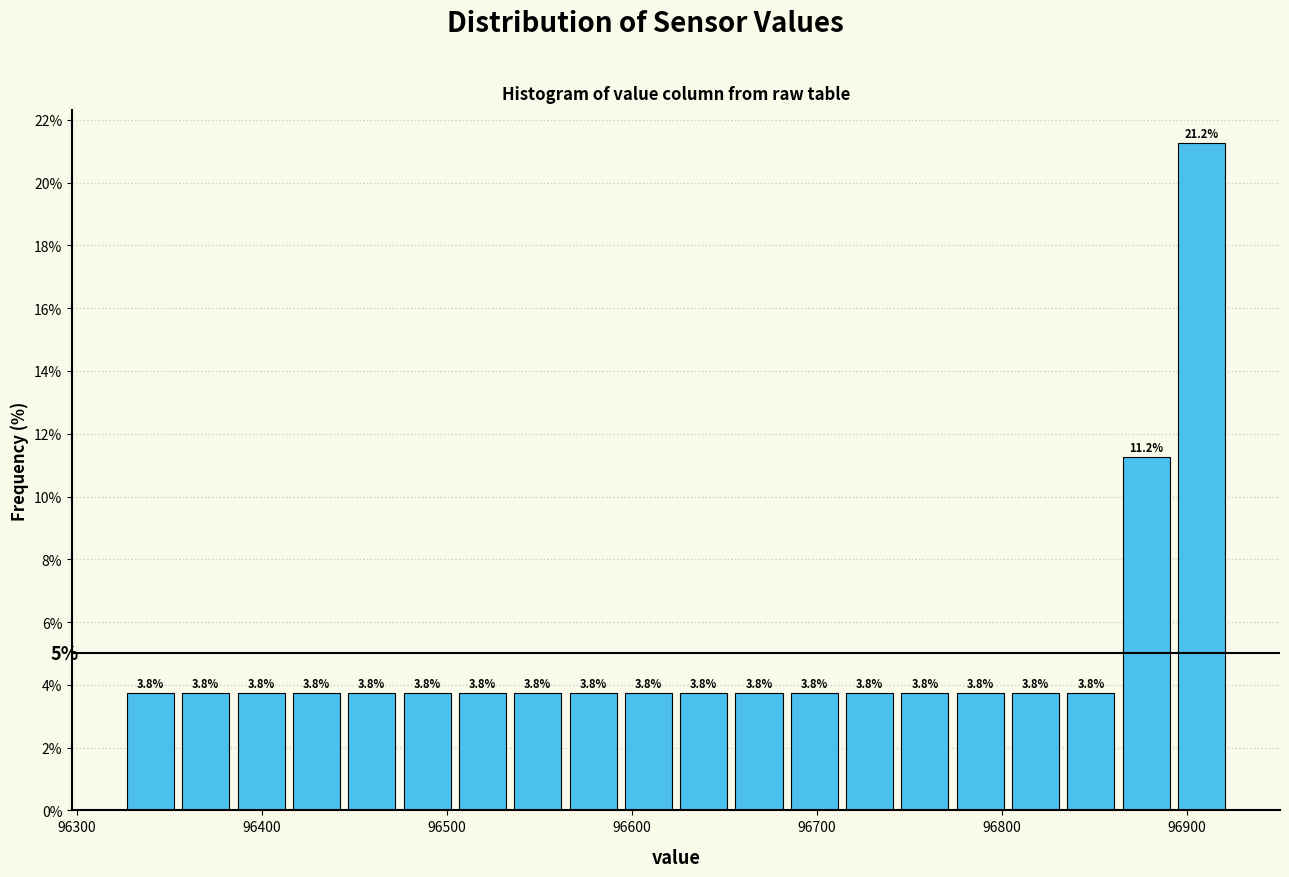

Around what value on the x-axis is the tallest bar? Give the approximate position of its centre, as read against the axis.

96910